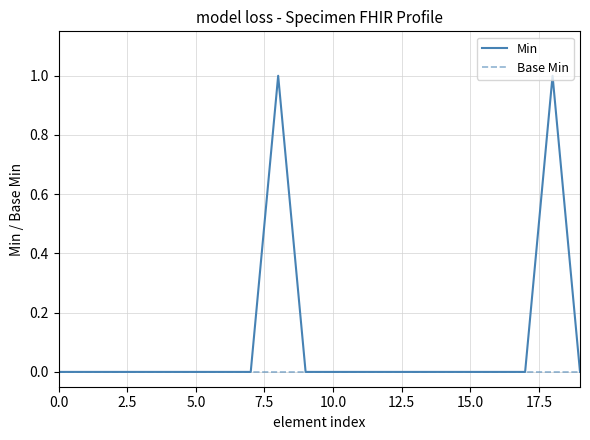

List the series in order of their peak value, highest first.

Min, Base Min